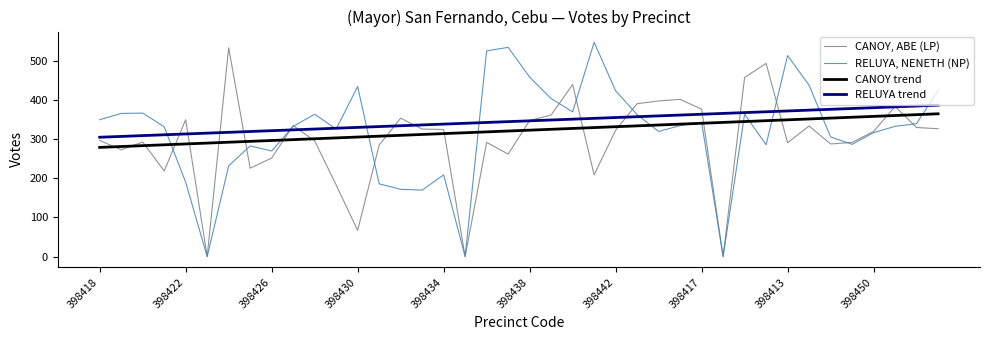

Rank the series by their maximum value, from highest to lowest.

RELUYA, NENETH (NP), CANOY, ABE (LP), RELUYA trend, CANOY trend